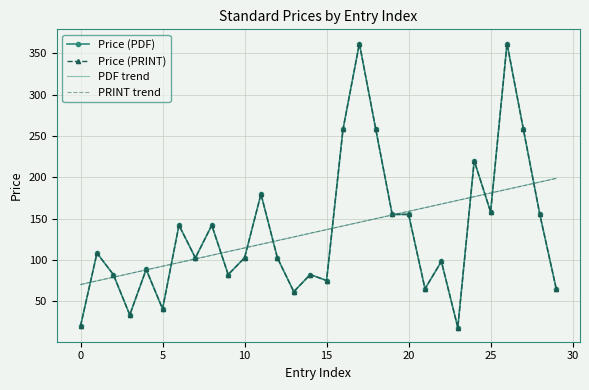

Reading right to left, what are all the values shown in this chart?

Price (PDF): 65.0	155.0	258.0	362.0	158.0	220.0	18.0	98.0	65.0	155.0	155.0	258.0	362.0	258.0	75.0	82.2	61.4	102.4	179.6	102.4	82.2	142.0	102.3	142.0	40.6	88.4	33.3	82.2	108.1	20.0
Price (PRINT): 65.0	155.0	258.0	362.0	158.0	220.0	18.0	98.0	65.0	155.0	155.0	258.0	362.0	258.0	75.0	82.2	61.4	102.4	179.6	102.4	82.2	142.0	102.3	142.0	40.6	88.4	33.3	82.2	108.1	20.0
PDF trend: 198.7	194.2	189.8	185.4	180.9	176.5	172.0	167.6	163.2	158.7	154.3	149.9	145.4	141.0	136.6	132.1	127.7	123.3	118.8	114.4	110.0	105.5	101.1	96.7	92.2	87.8	83.4	78.9	74.5	70.1
PRINT trend: 198.7	194.2	189.8	185.4	180.9	176.5	172.0	167.6	163.2	158.7	154.3	149.9	145.4	141.0	136.6	132.1	127.7	123.3	118.8	114.4	110.0	105.5	101.1	96.7	92.2	87.8	83.4	78.9	74.5	70.1